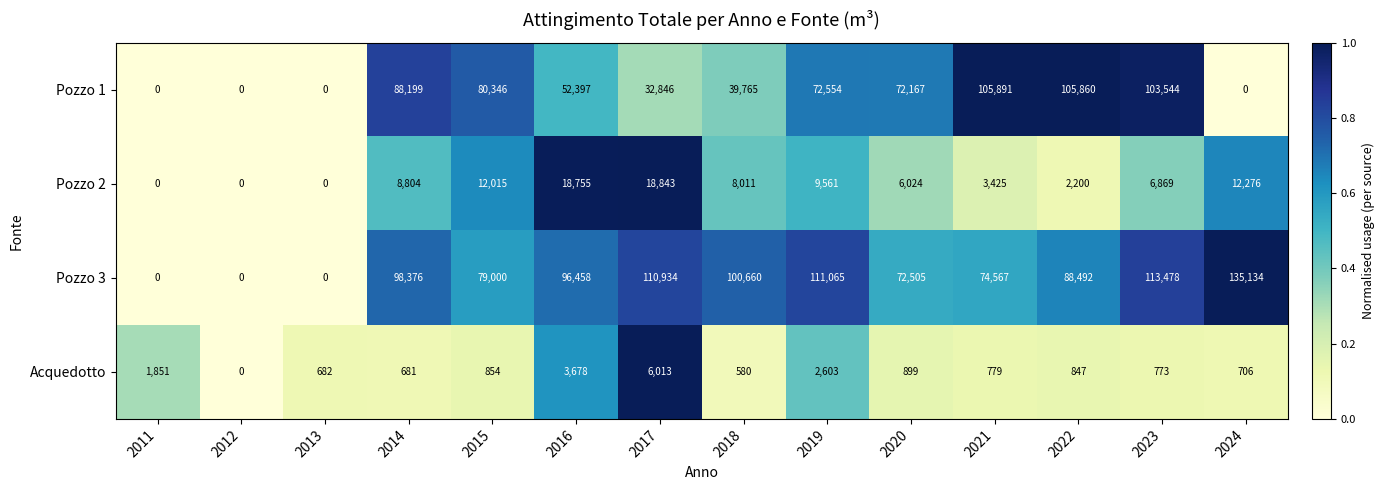

What is the maximum value shown in the chart?

135134